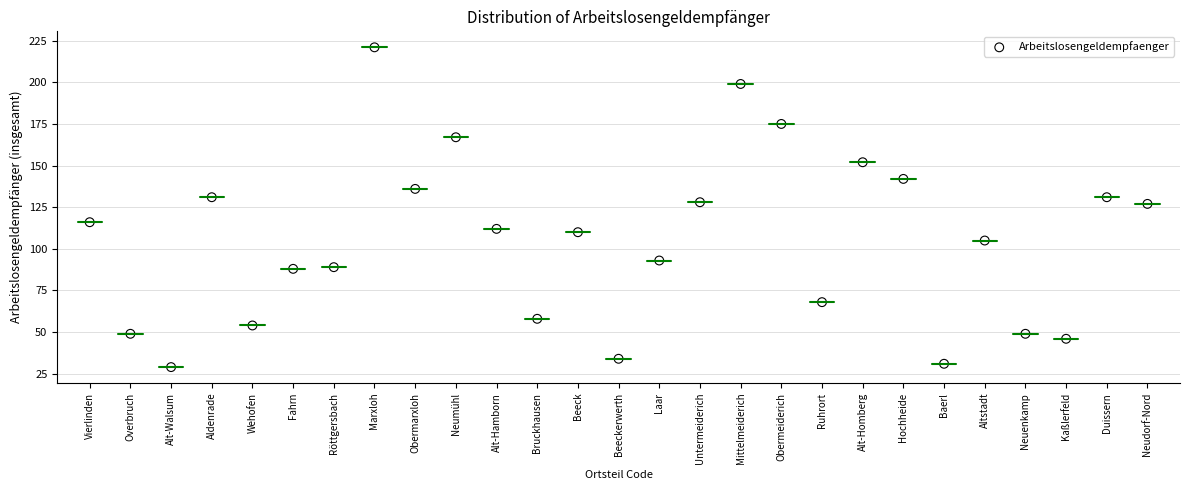

What is the range of Y values (max minus min)?

192